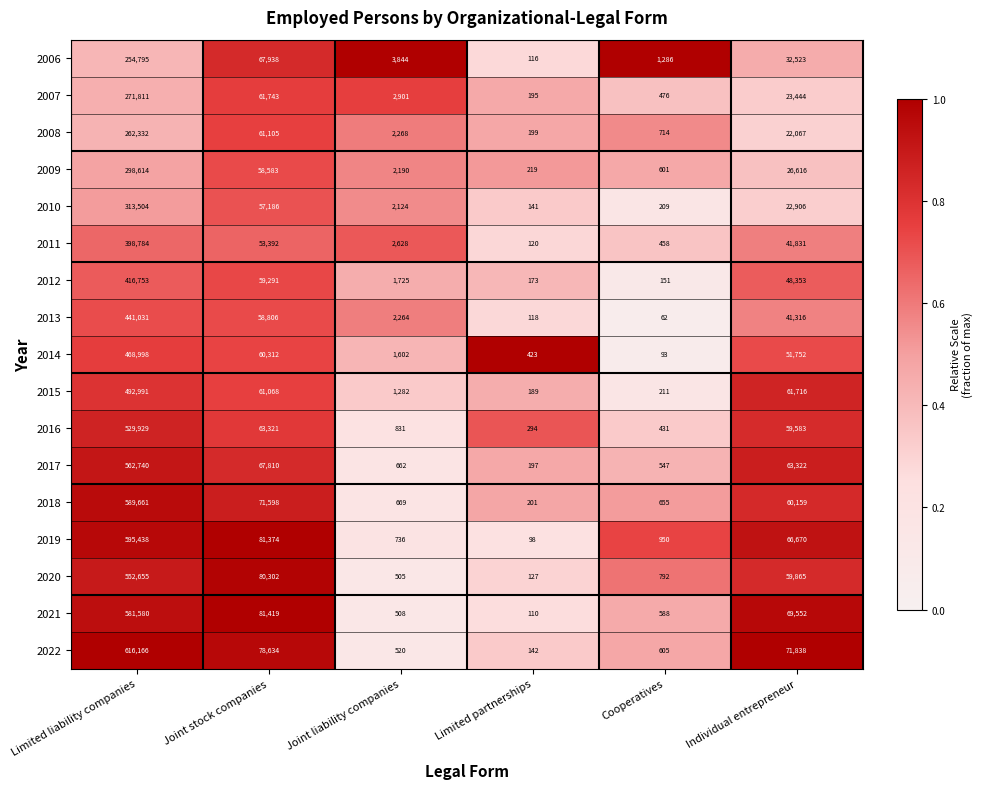

At which category is the sum across all series the highest?

Limited liability companies